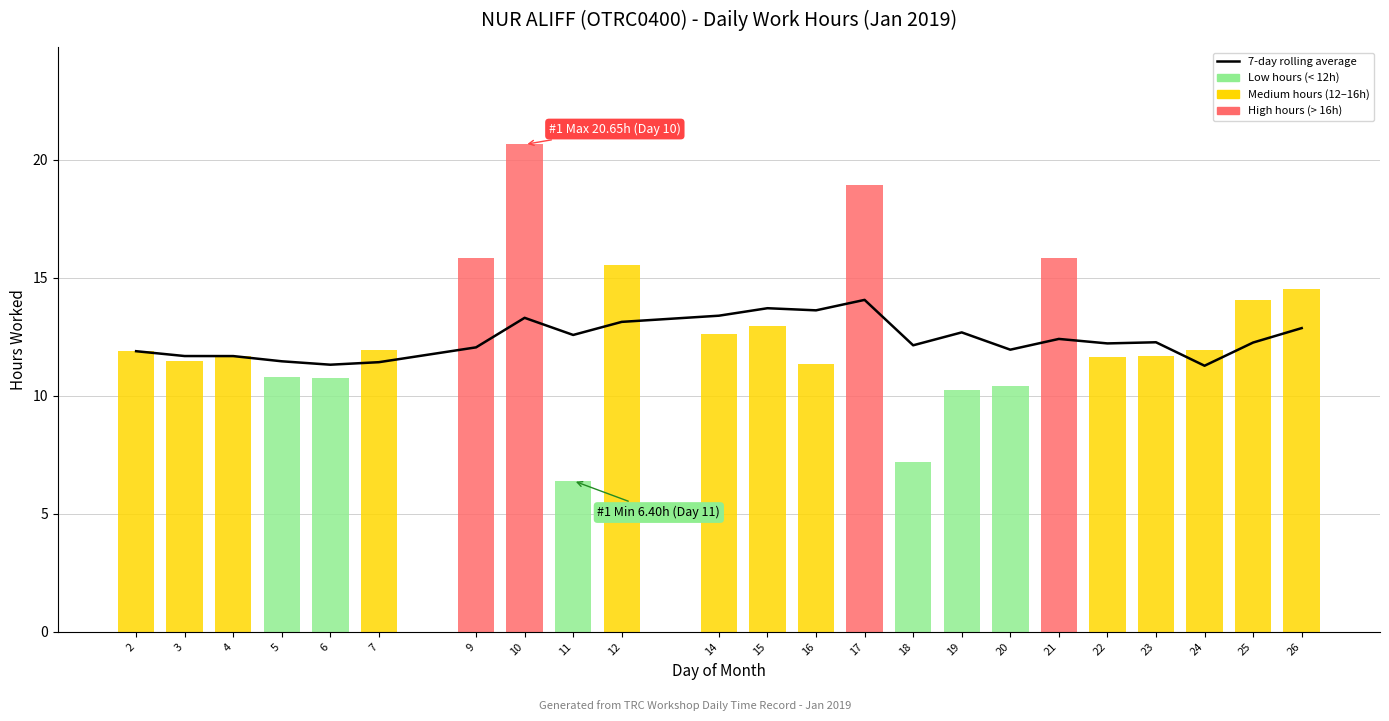

What is the spread (max minus min) of values at 18?

5.0